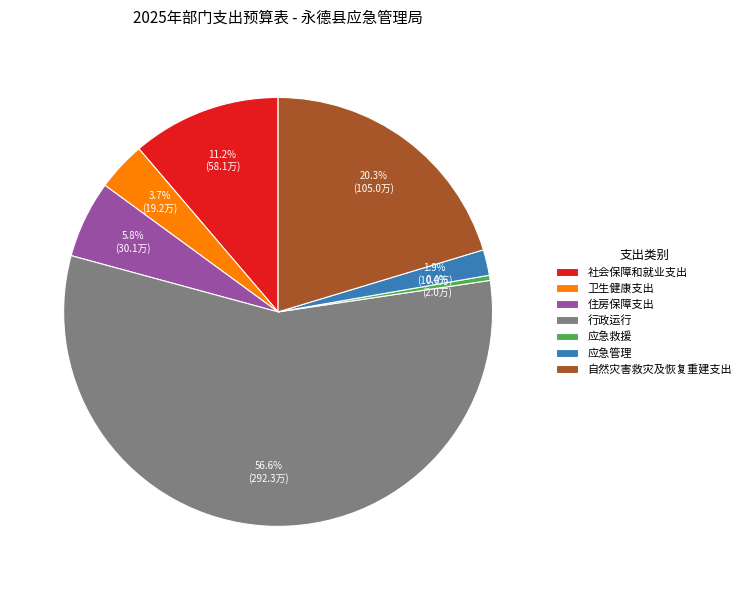

Is there any slice that represents more than half of the pie?

Yes